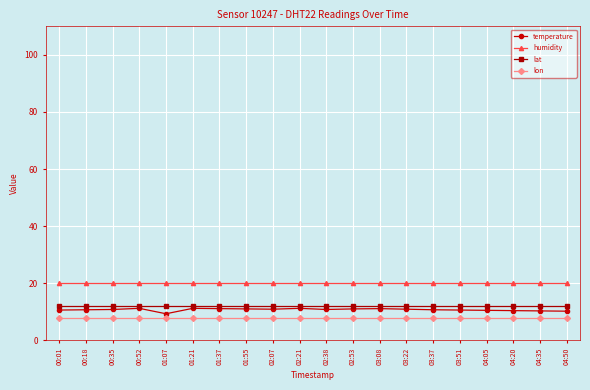

What is the spread (max minus min) of values at 04:05?

12.0